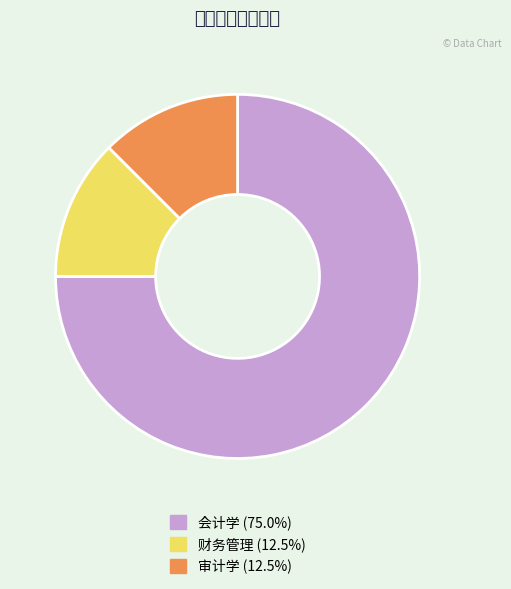

Is there any slice that represents more than half of the pie?

Yes